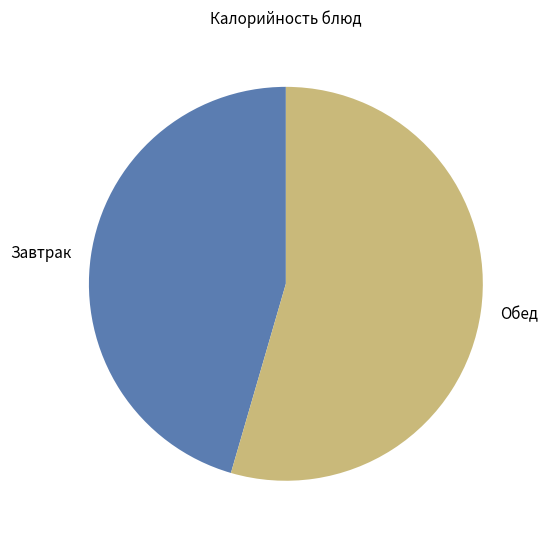

Is there any slice that represents more than half of the pie?

Yes